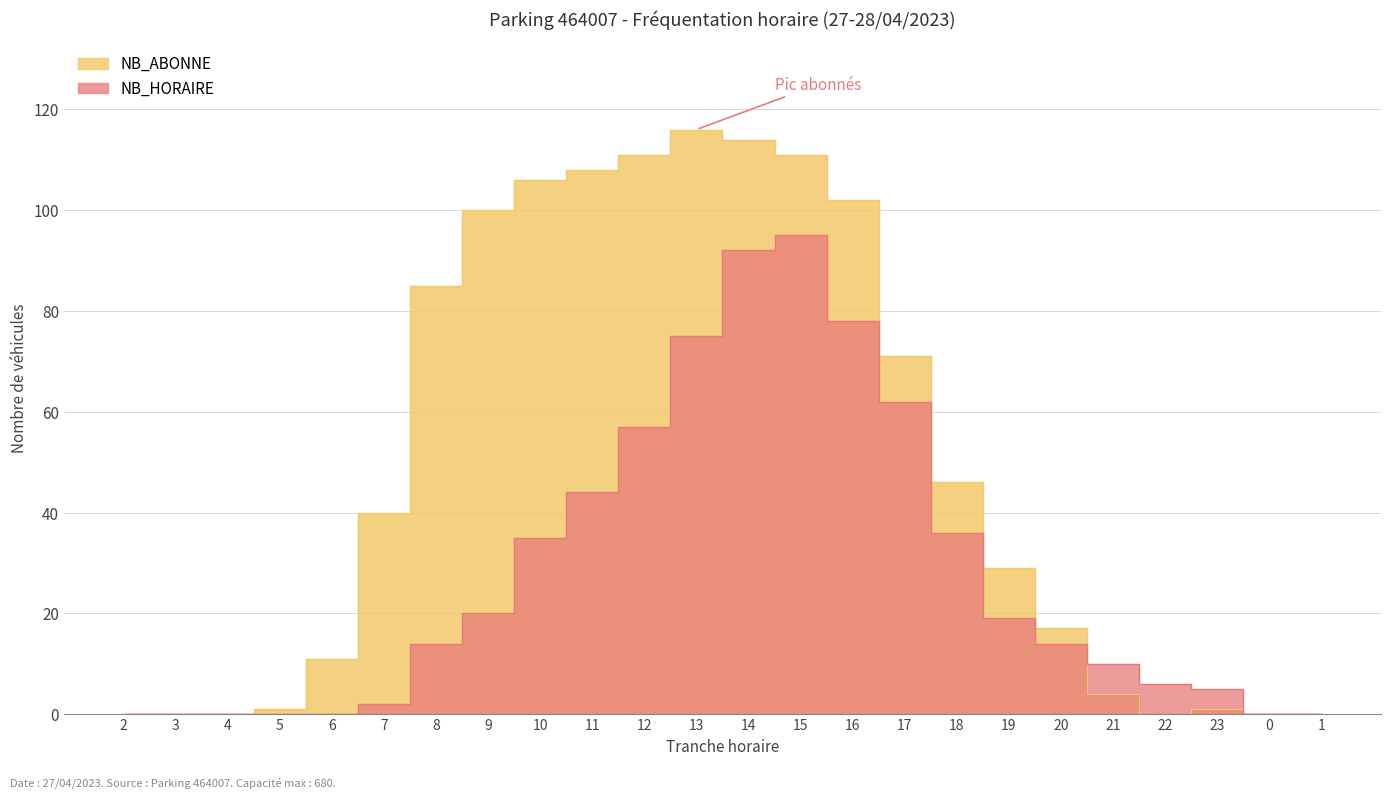

Between 14 and 17, which series saw the biggest shift?

NB_ABONNE